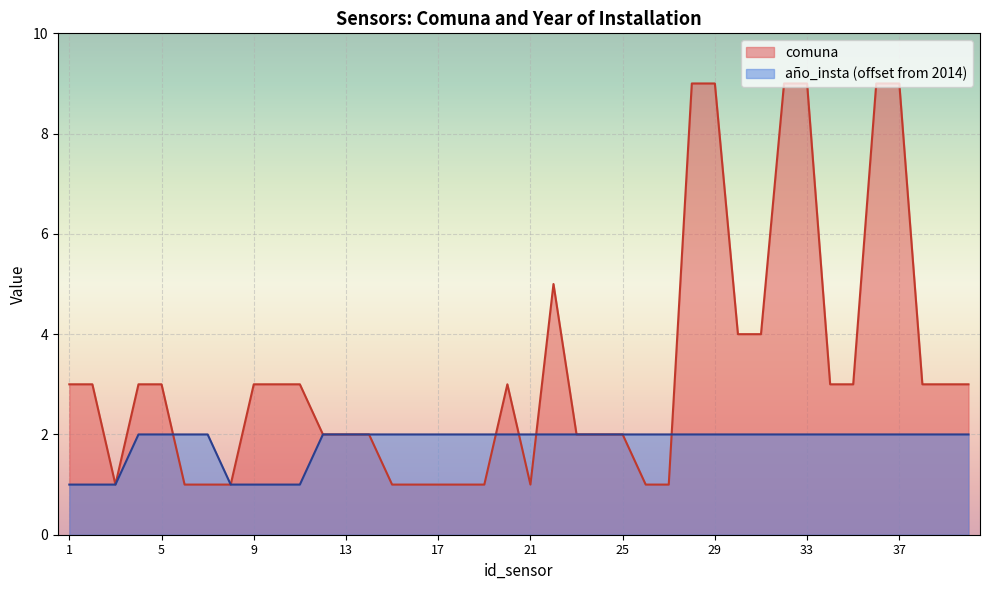

Which series has the largest range (max minus min)?

comuna